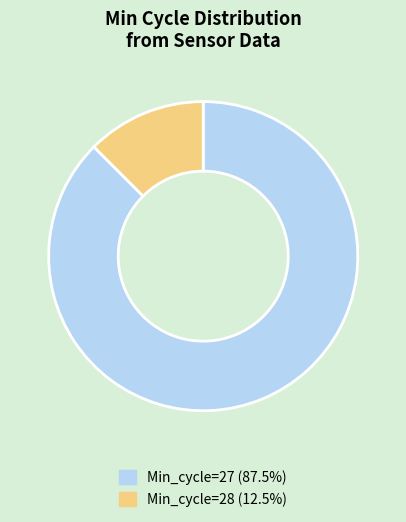

Combined, do Min_cycle=27 (87.5%) and Min_cycle=28 (12.5%) account for over 50%?

Yes